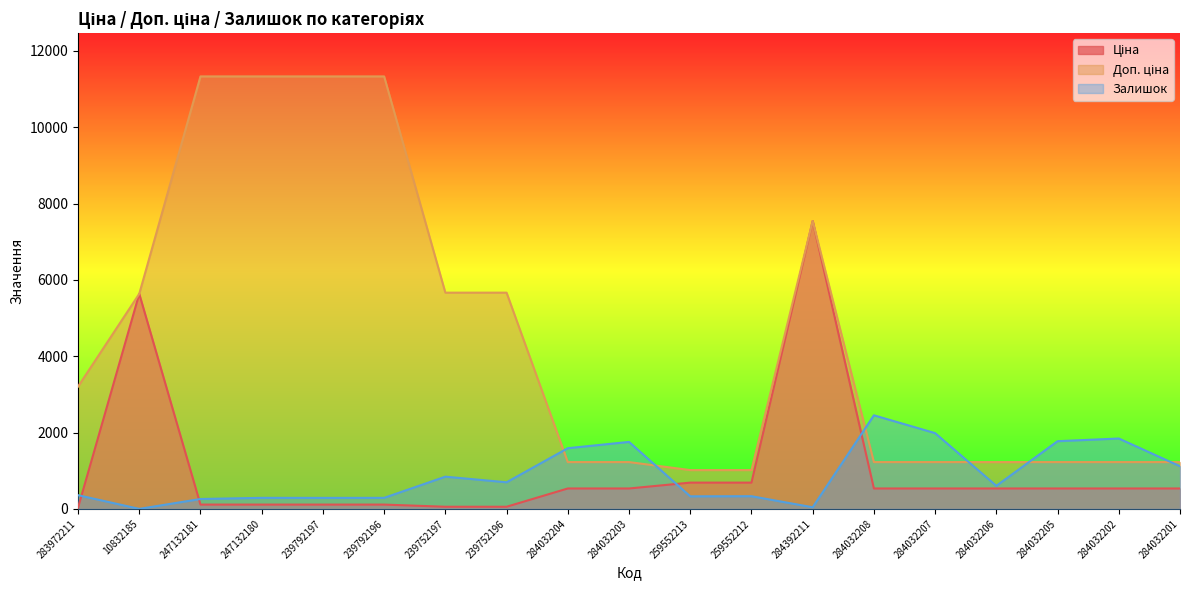

List the labels in order of Доп. ціна value, smallest first.

259552213, 259552212, 284032204, 284032203, 284032208, 284032207, 284032206, 284032205, 284032202, 284032201, 283972211, 10832185, 239752197, 239752196, 284392211, 247132181, 247132180, 239792197, 239792196